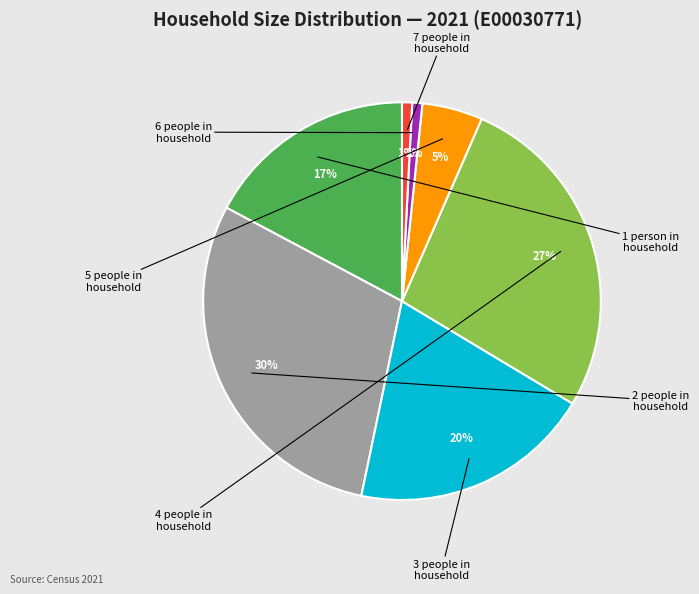

Is there a majority slice in this chart?

No